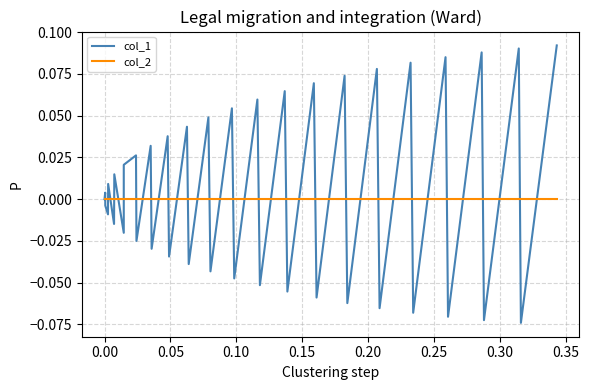

Which series has the widest spread of values?

col_1